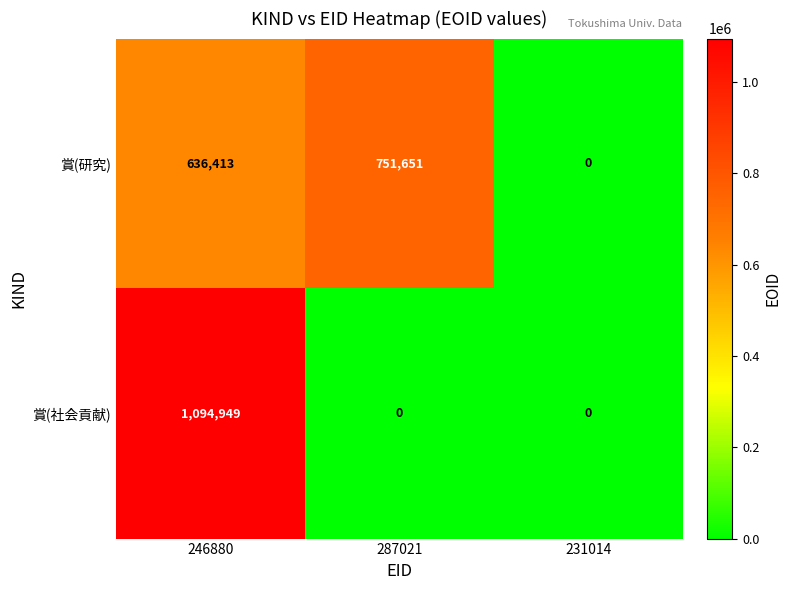

What is the approximate value of 賞(研究) at 246880, to the nearest 50?

636400